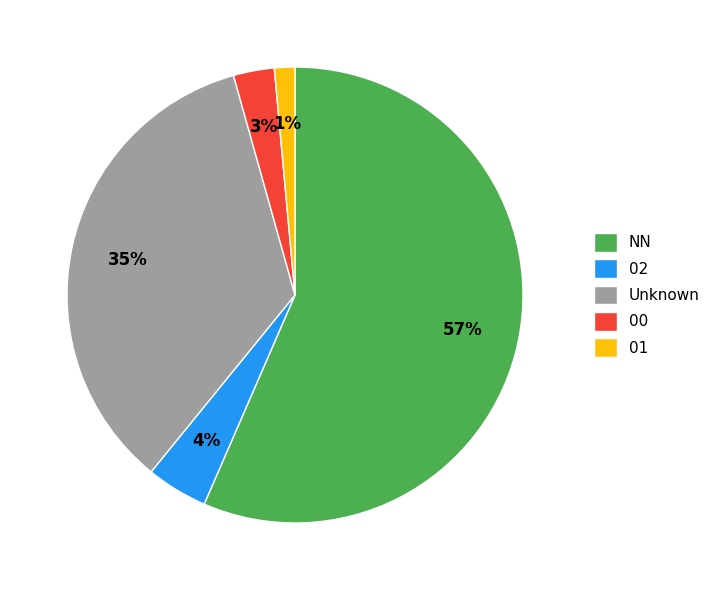

Which has a higher value, 02 or Unknown?

Unknown